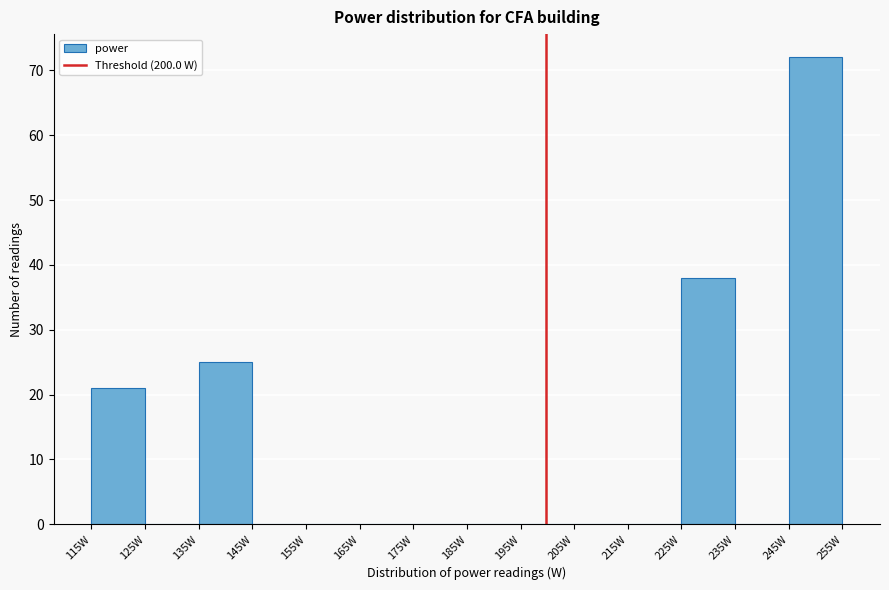

Reading left to right, list every bar in this chart as the range it spans on the x-axis followed by its height. Neither the bar edges nor the heights are printed on the chart, so give them approximately, as read against the axes.

116 to 126: 21
126 to 136: 0
136 to 146: 25
146 to 156: 0
156 to 166: 0
166 to 176: 0
176 to 186: 0
186 to 196: 0
196 to 206: 0
206 to 216: 0
216 to 226: 0
226 to 236: 38
236 to 246: 0
246 to 256: 72